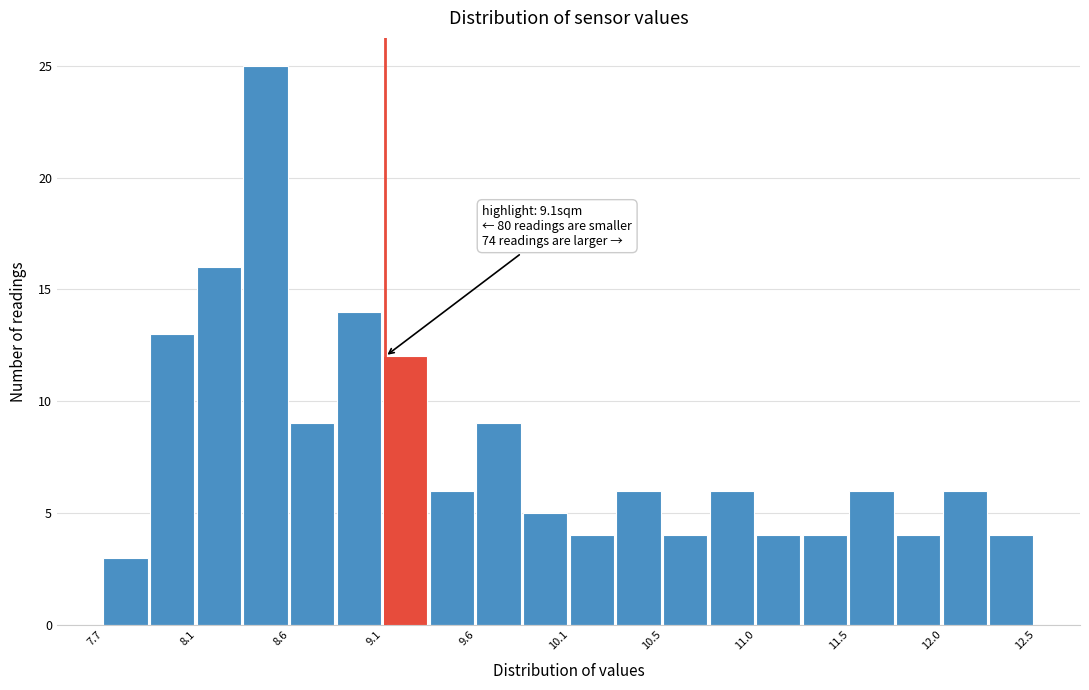

Over which range of the x-axis is the bar tallest?

8.37 to 8.61